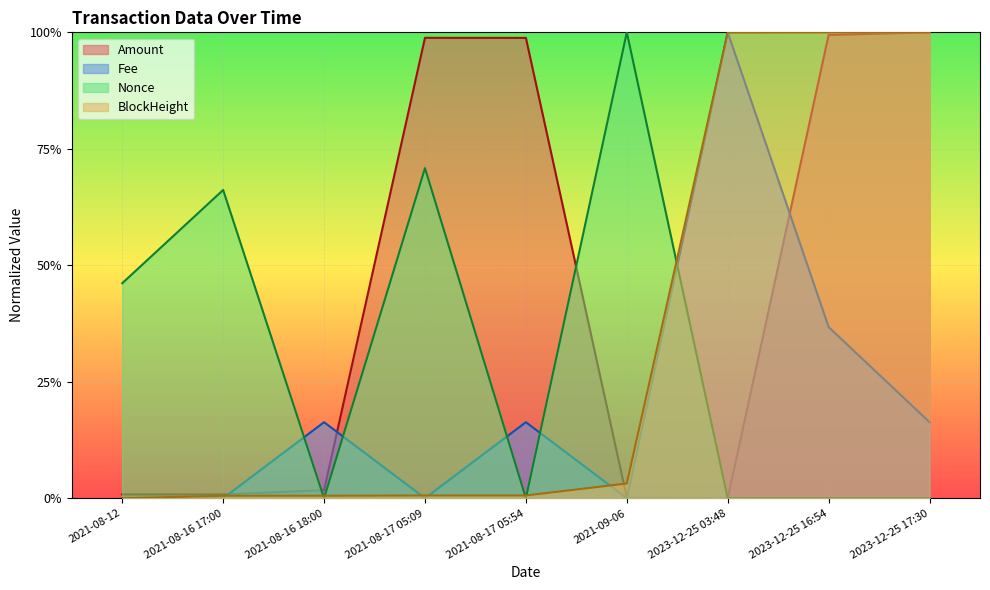

Is it true that Fee equals 0.6 at 2021-08-12?

False